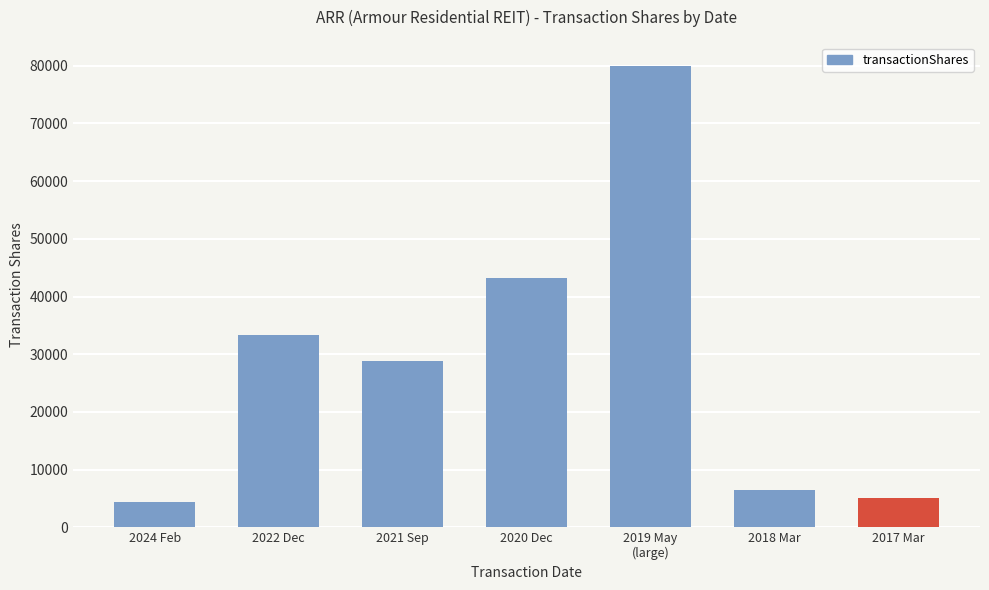

What is the difference between the maximum and minimum values?

75620